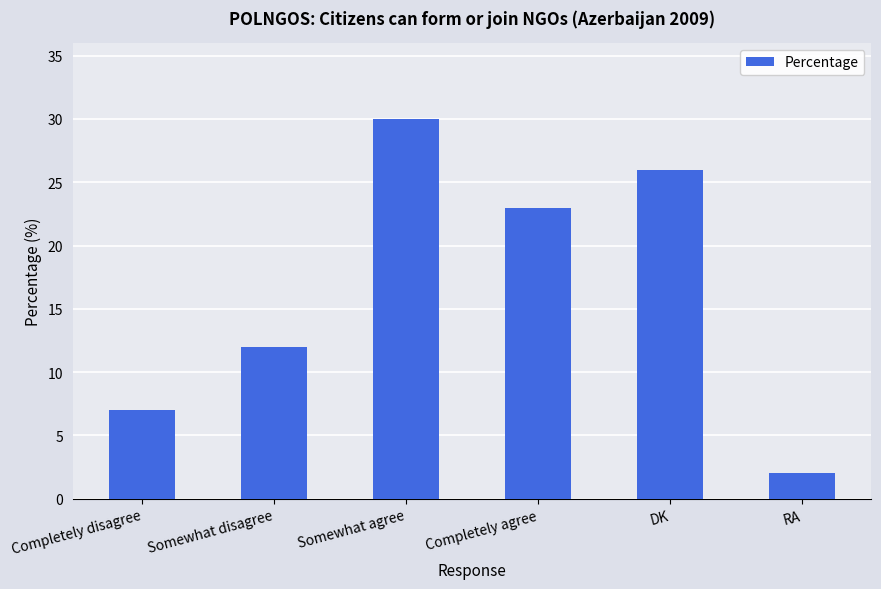

What is the average value?

17